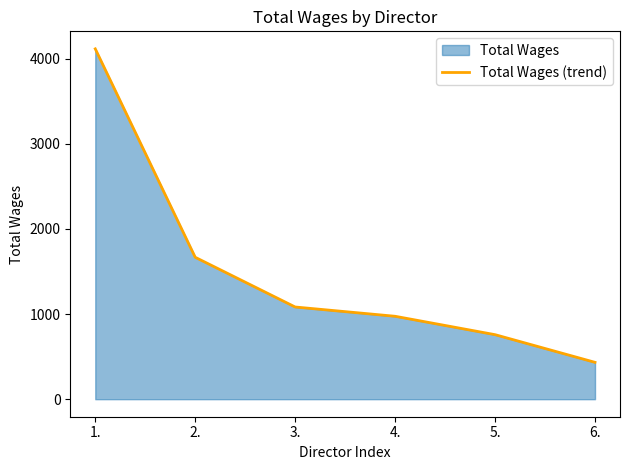

What is the difference between the maximum and minimum values?

3682